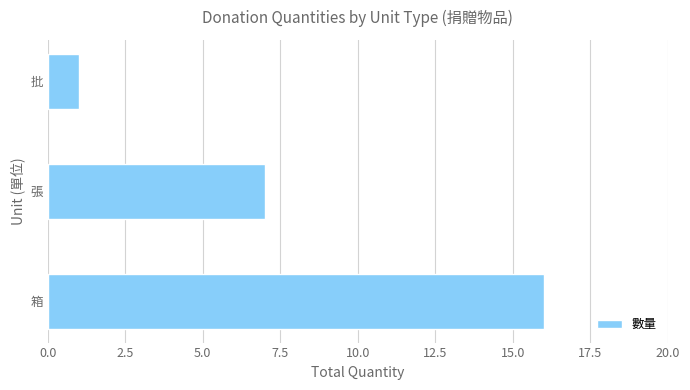

How many categories are shown in the chart?

3